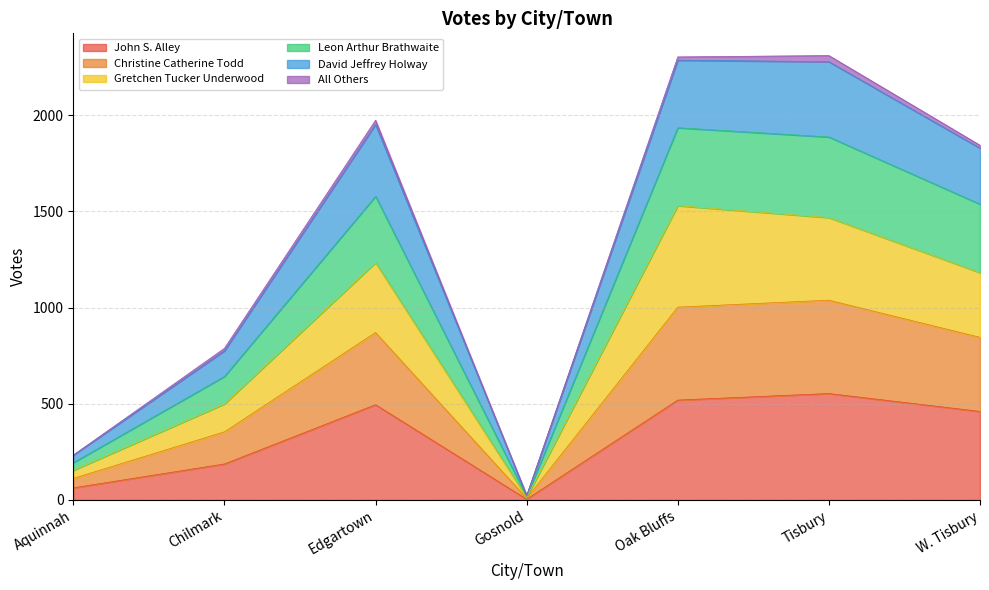

True or false: Christine Catherine Todd has more than 1 interior local peaks.

True